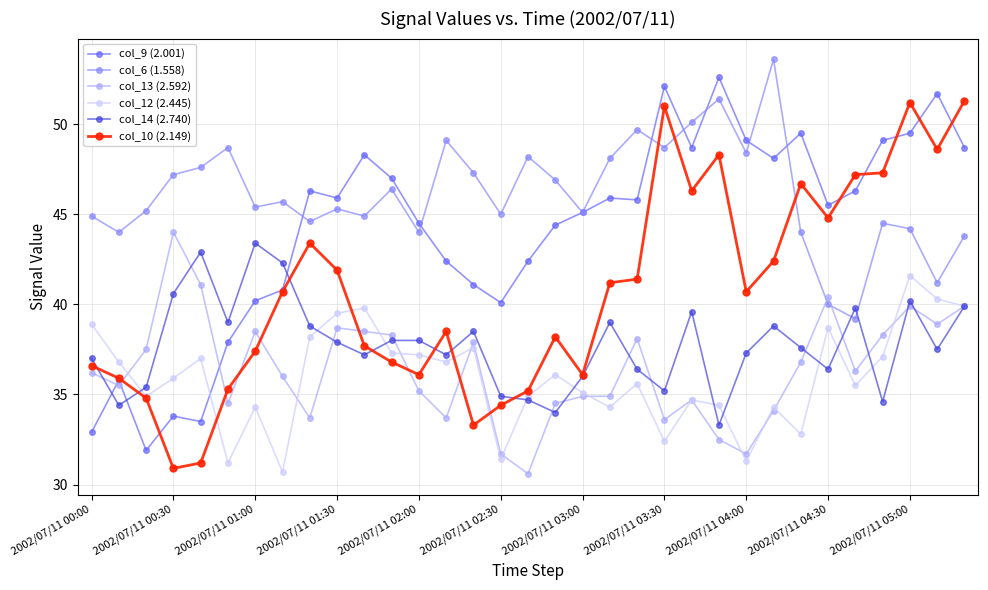

True or false: col_6 (1.558) has more than 1 interior local peaks.

True